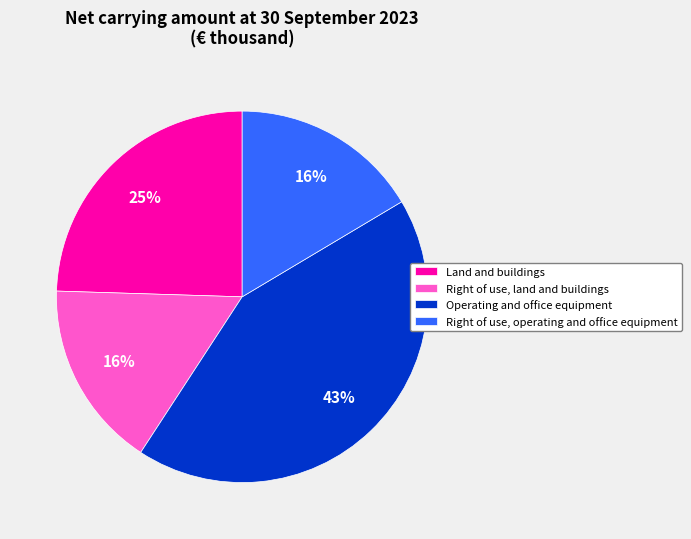

How many segments does this pie chart have?

4